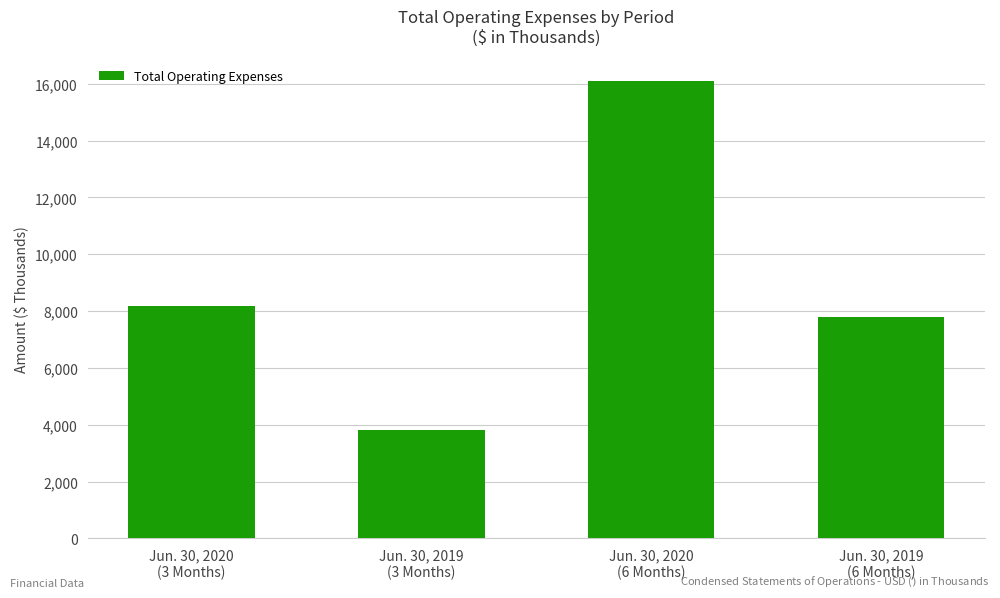

Does the chart contain any negative values?

No